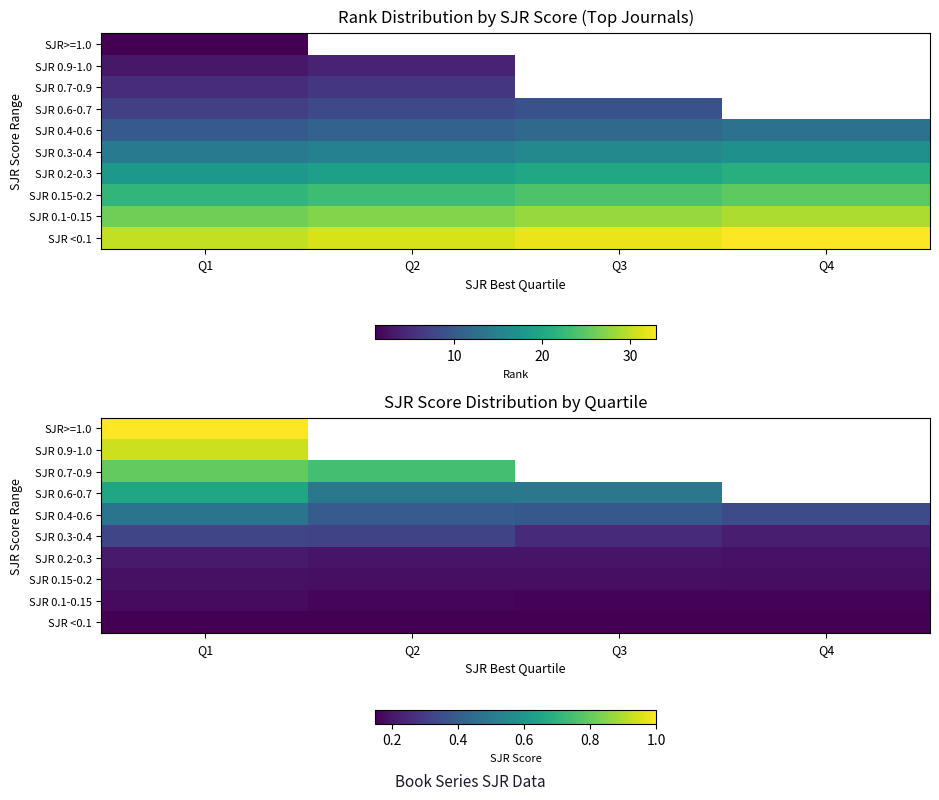

True or false: SJR <0.1 has a value of 0.2 at Q1.

True